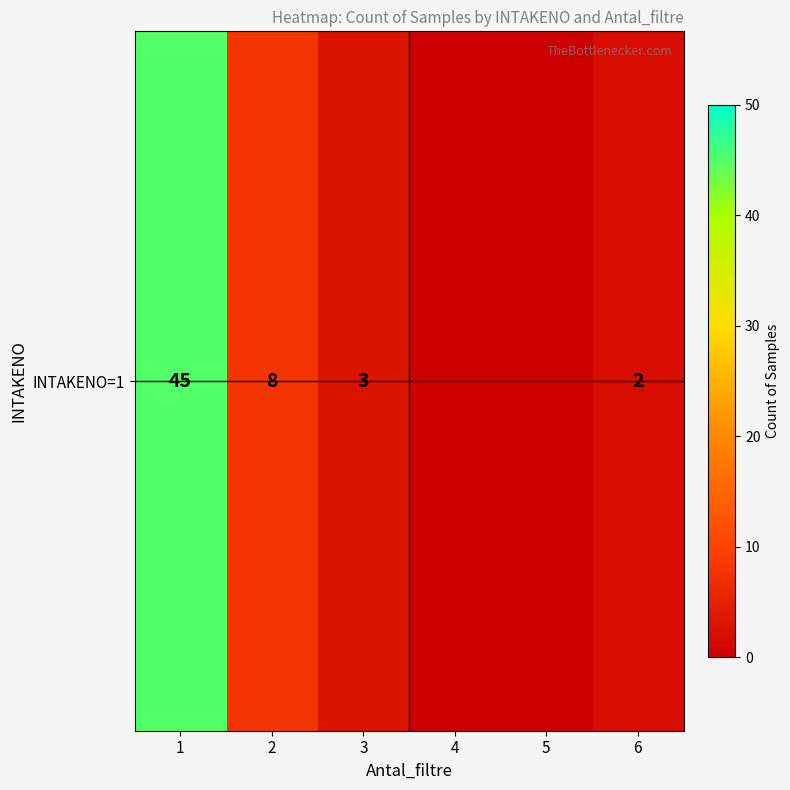

Which category has the highest value across all series?

1